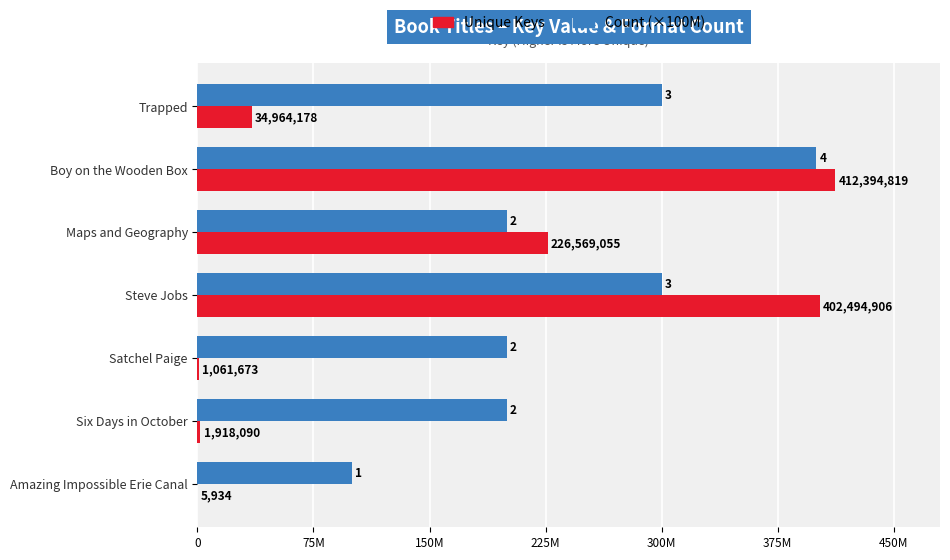

What are all the series names shown in the legend?

Unique Keys, Count (×100M)